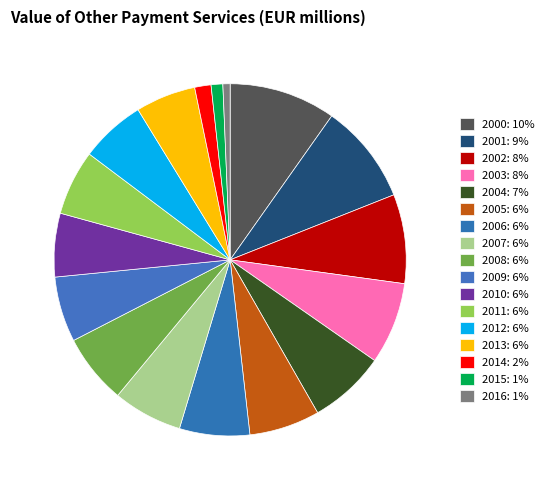

To the nearest percent, what portion does 2011 represent?

6%